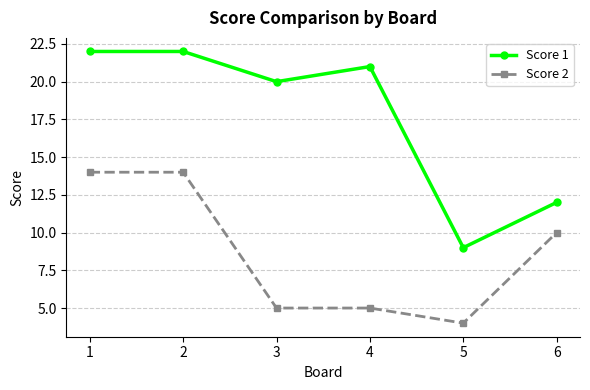

What is the spread (max minus min) of values at 1?

8